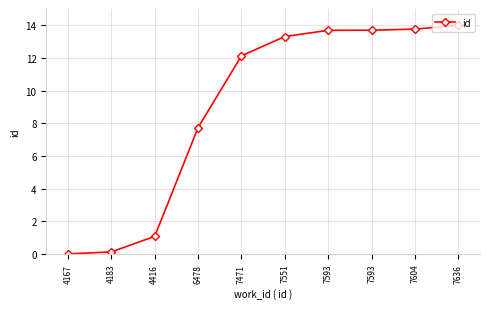

How many values are above zero?

9